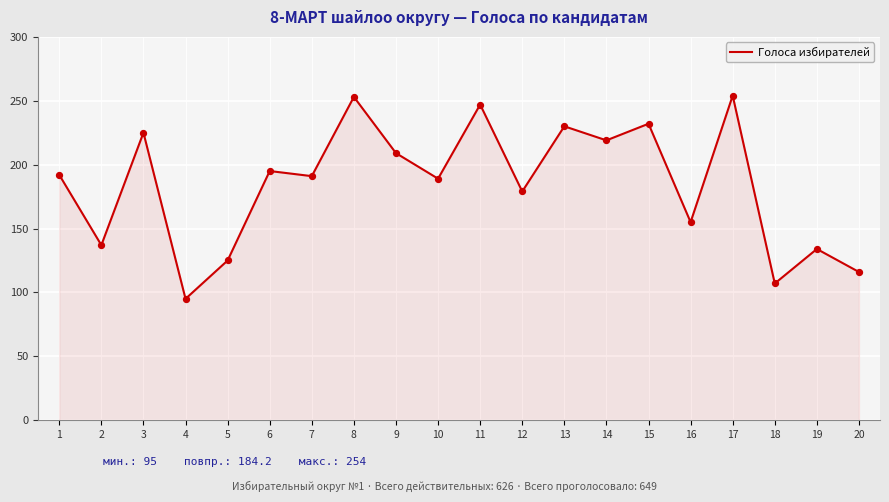

Between 4 and 11, which is larger?

11